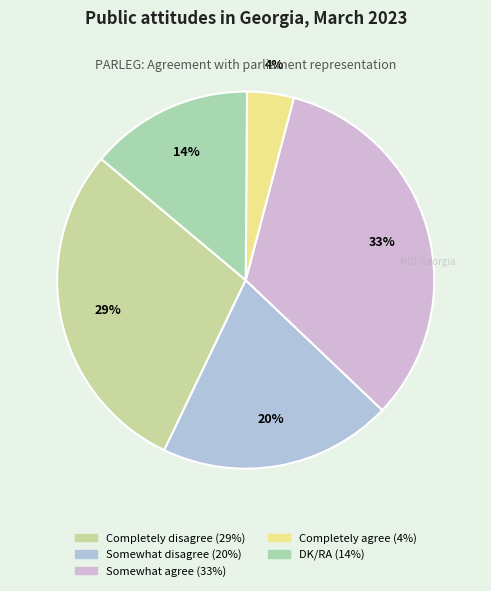

What is the change in value from Completely disagree to Somewhat agree?

+4